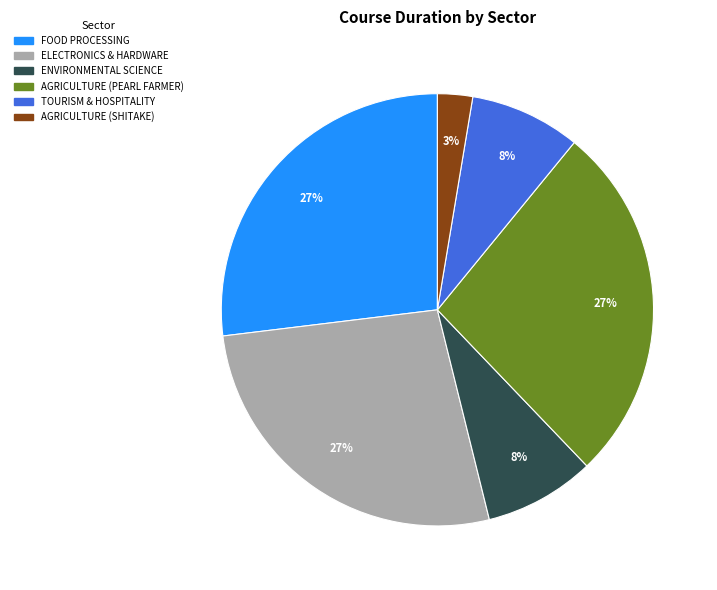

How many slices are in this pie chart?

6